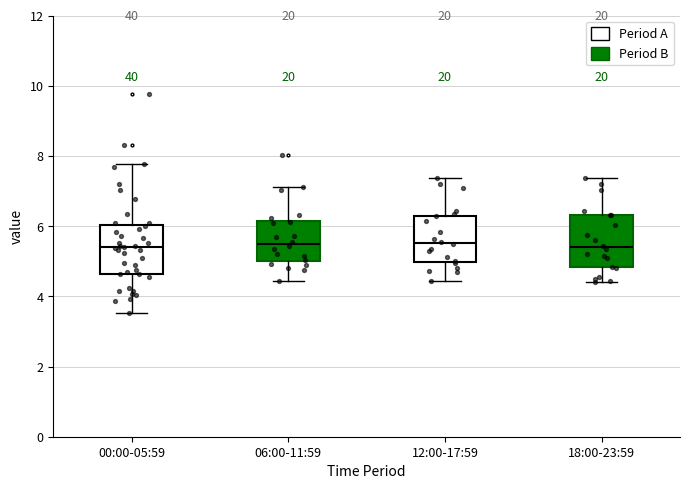

Where does the upper whisker of the box for 18:00-23:59 end on the y-axis? The values are not printed on the chart, so give them approximately, as read against the axis.

7.4